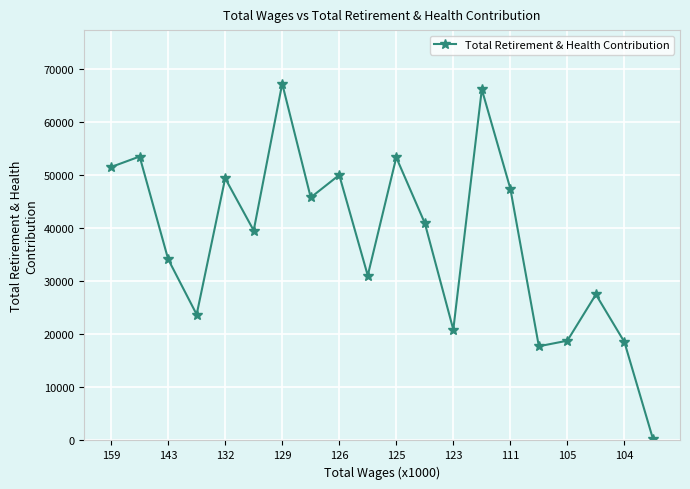

What is the greatest value displayed?

67324